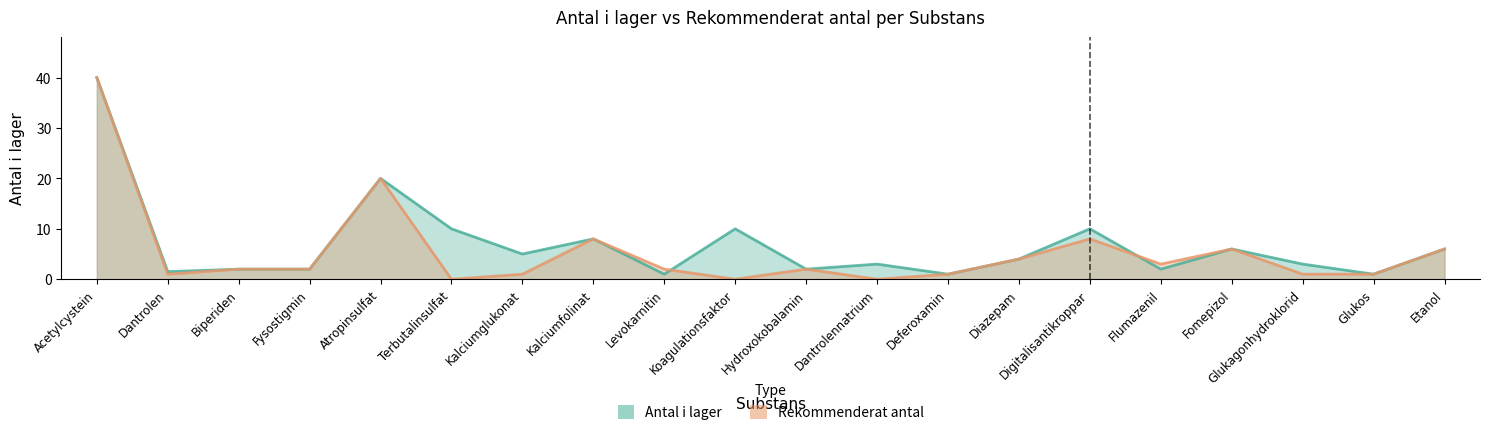

Count the number of categories in the chart.

20